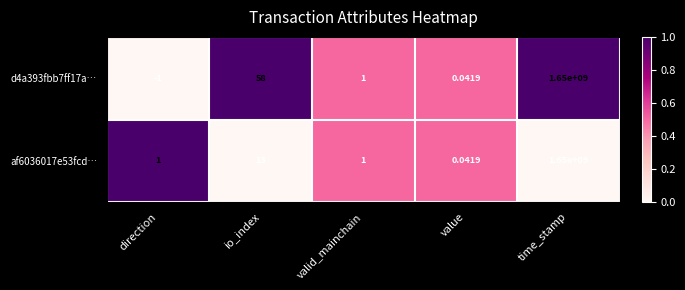

What is the spread (max minus min) of values at io_index?

45.0